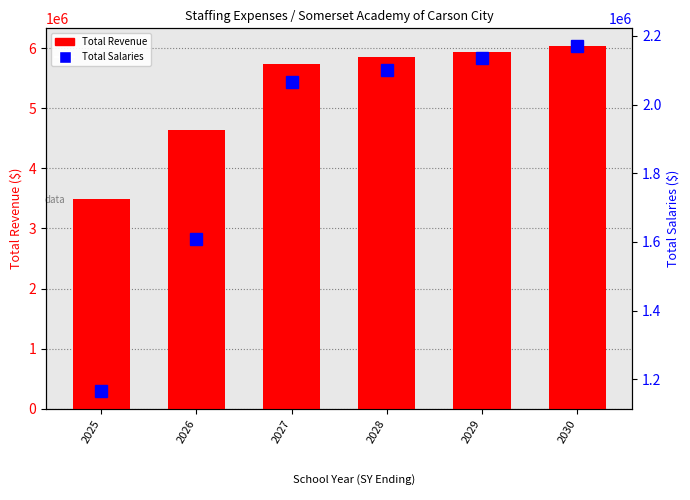

The Total Revenue series shows 6771814.0 at 2026. True or false?

False